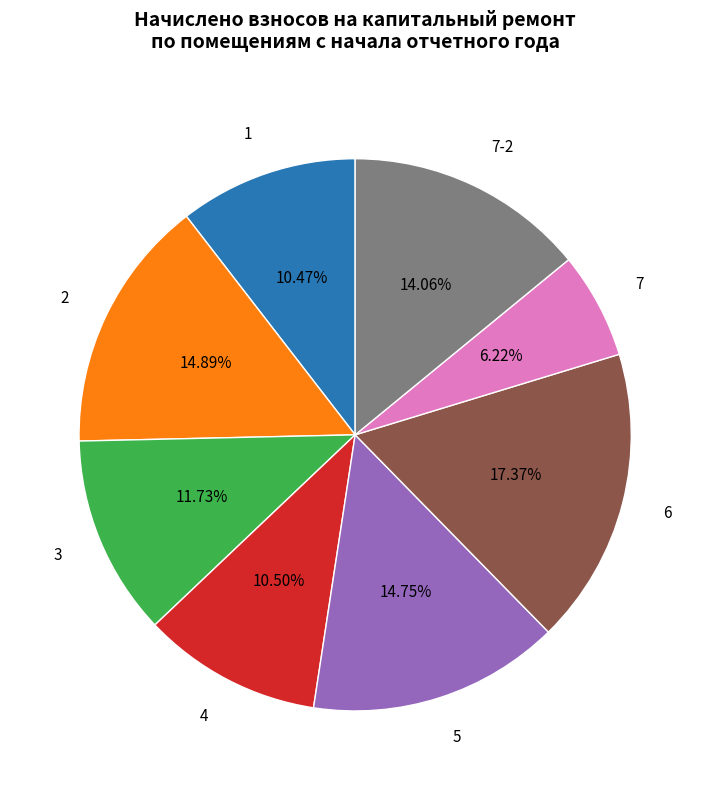

Does any single category account for the majority?

No